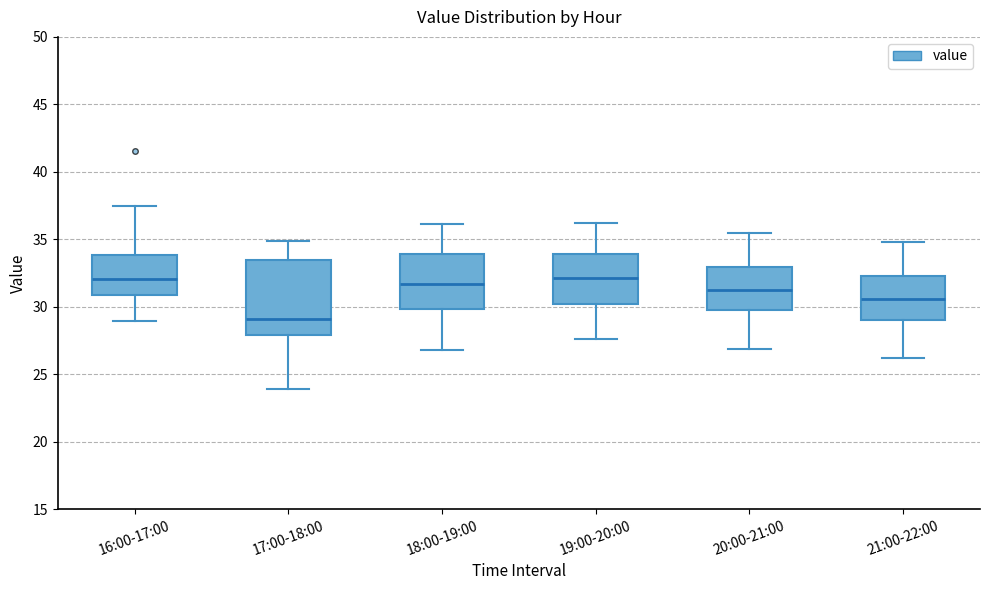

Where does the median line of the box for 16:00-17:00 sit on the y-axis? The values are not printed on the chart, so give them approximately, as read against the axis.

32.0